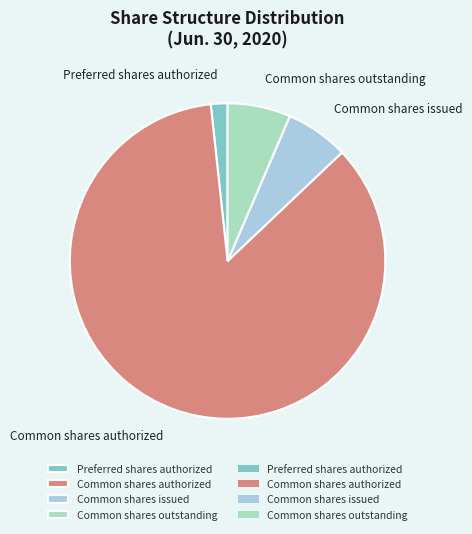

How many slices are in this pie chart?

4